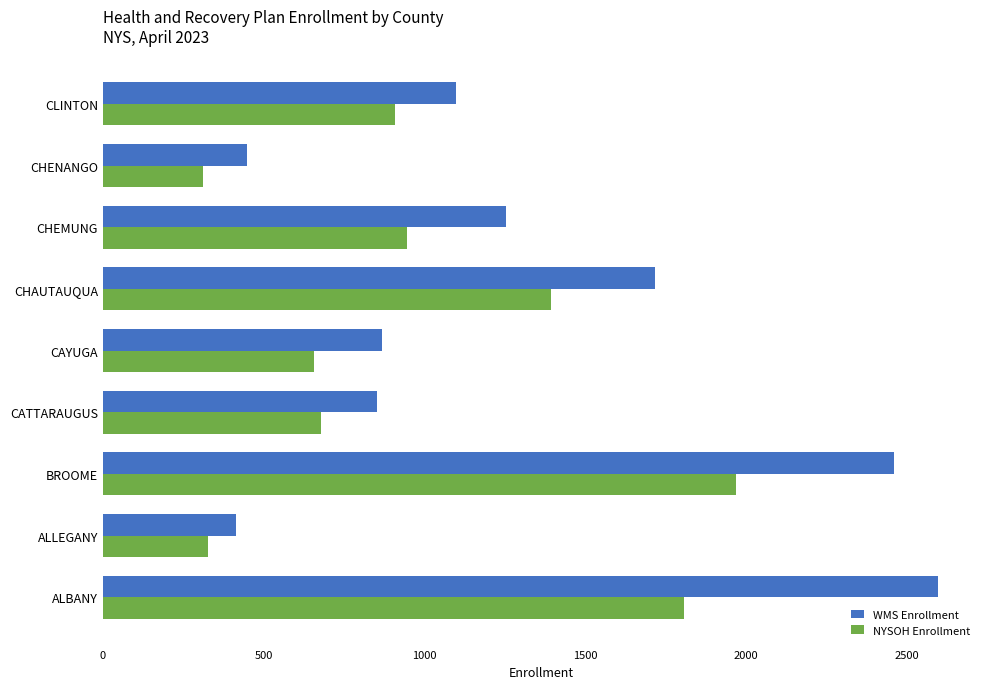

Rank the series by their maximum value, from lowest to highest.

NYSOH Enrollment, WMS Enrollment